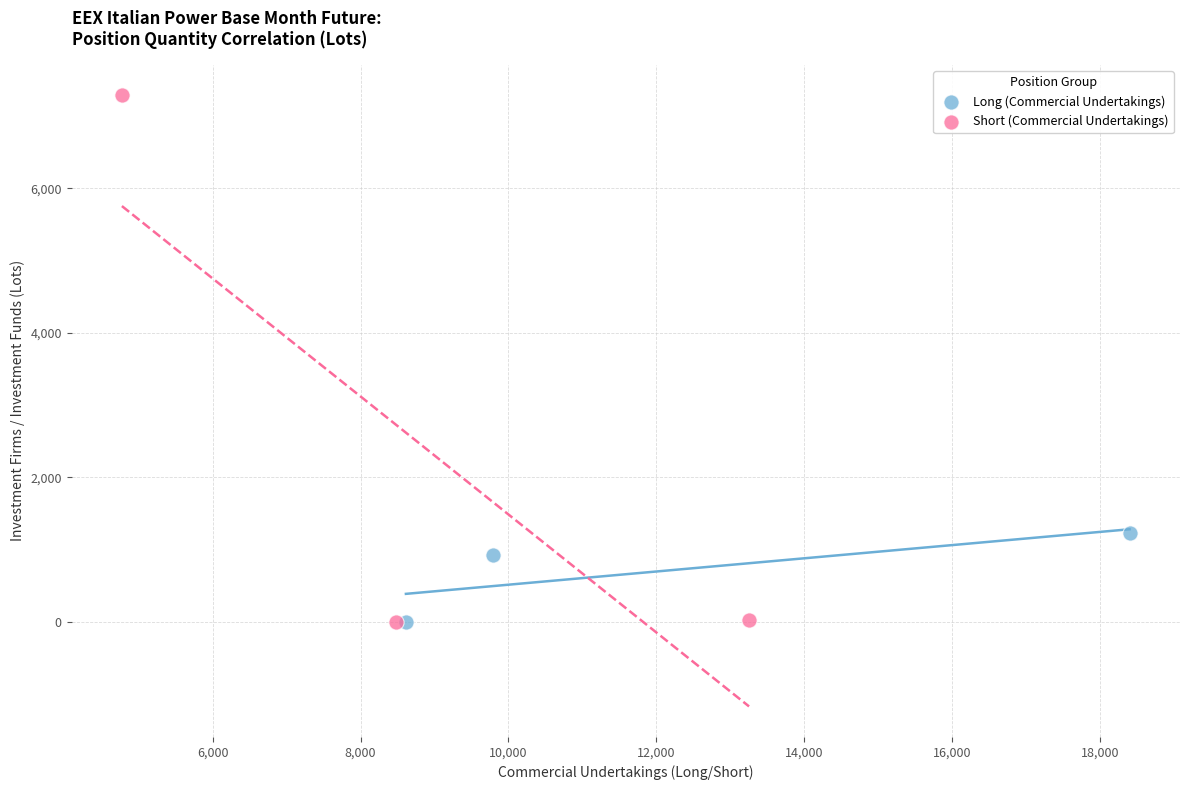

What are all the series names shown in the legend?

Long (Commercial Undertakings), Short (Commercial Undertakings)